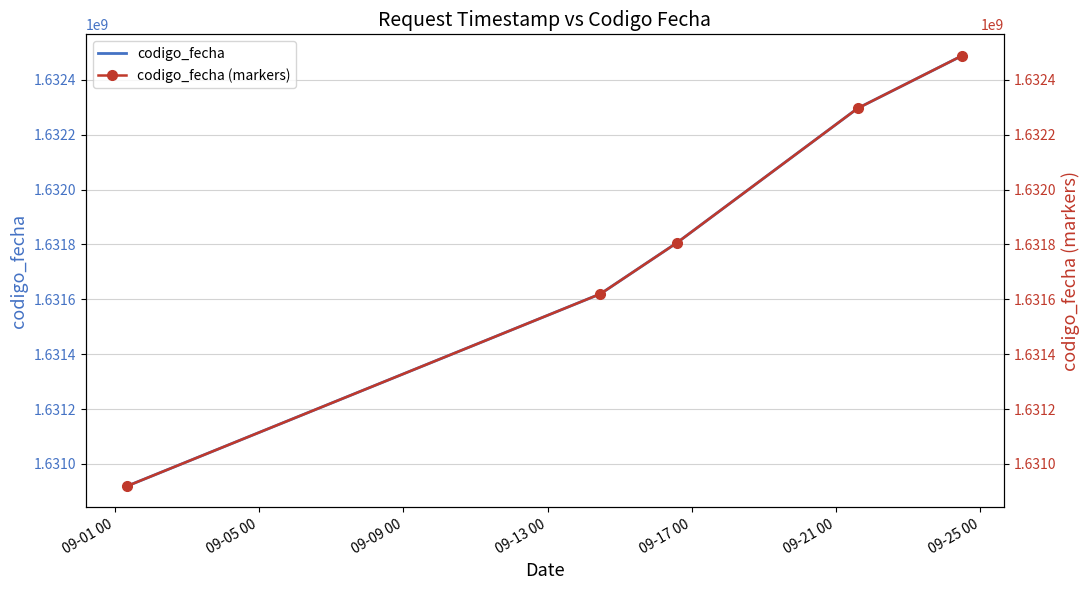

Which series has the widest spread of values?

codigo_fecha